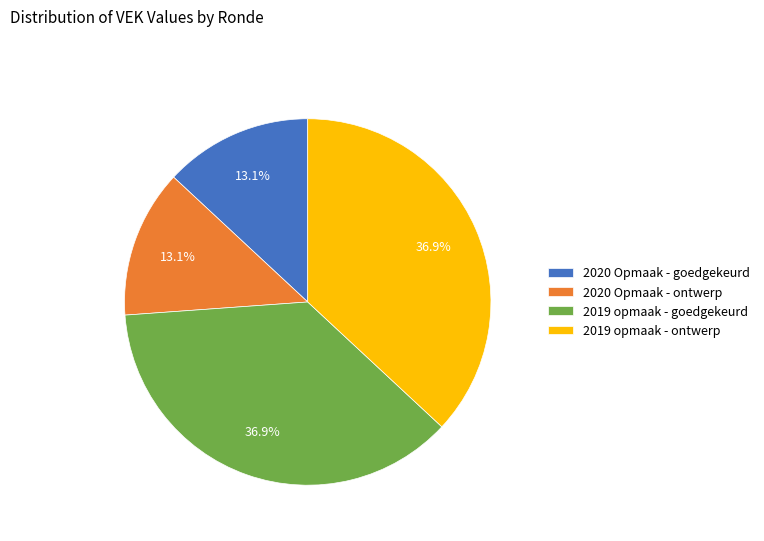

Does 2019 opmaak - goedgekeurd account for over 50% of the chart?

No